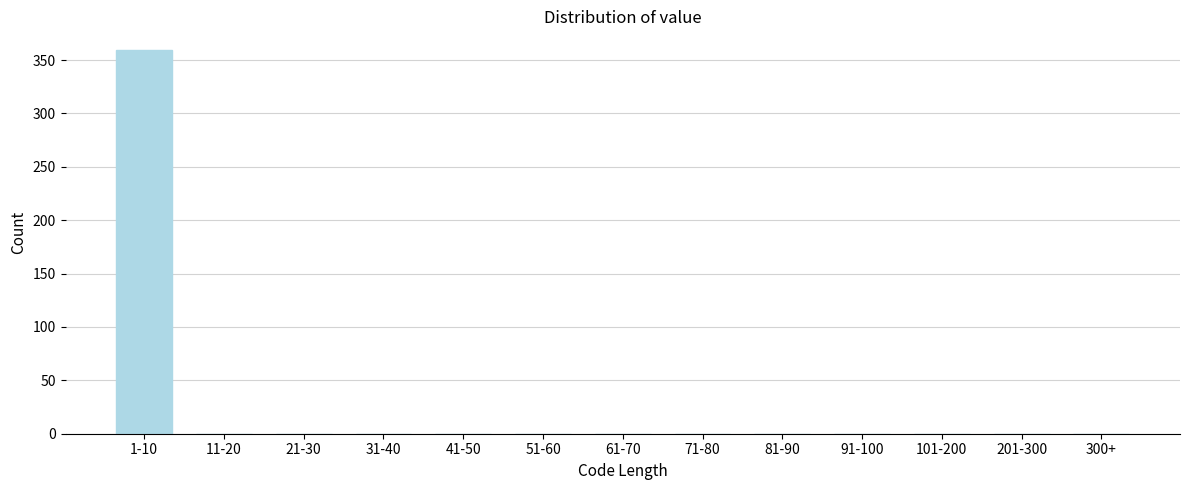

Reading right to left, list all the values displayed in this chart.

300+=0	201-300=0	101-200=0	91-100=0	81-90=0	71-80=0	61-70=0	51-60=0	41-50=0	31-40=0	21-30=0	11-20=0	1-10=359